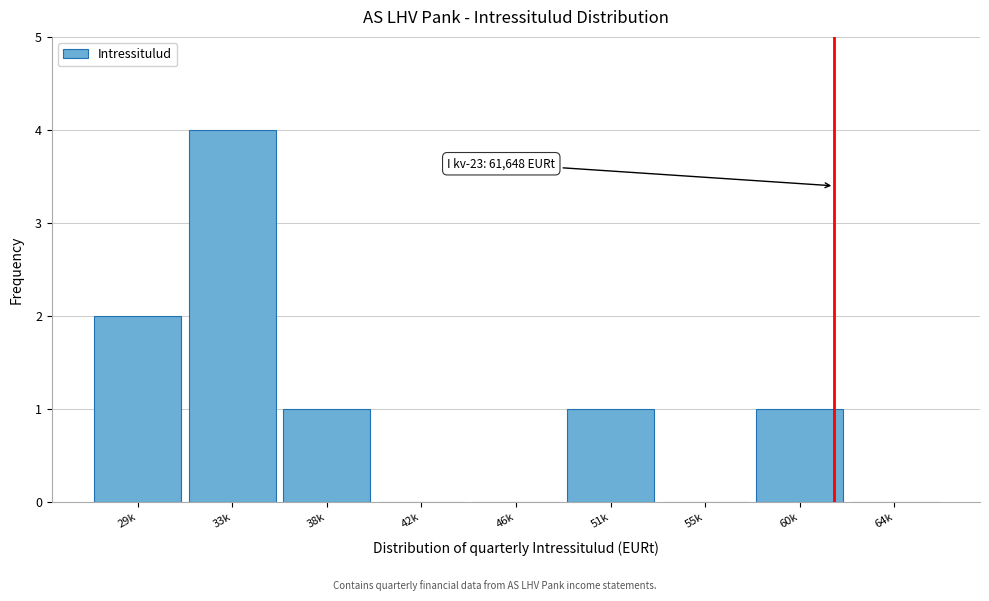

Reading right to left, transcribe all the data shown in this chart.

64k=0	60k=1	55k=0	51k=1	46k=0	42k=0	38k=1	33k=4	29k=2